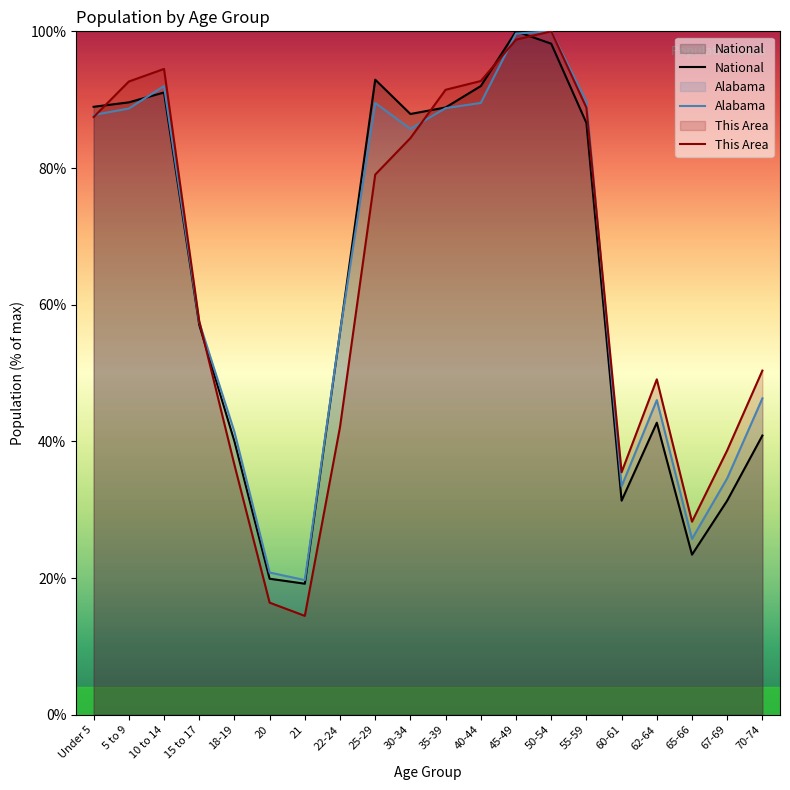

How many values in the This Area series are below 79?

10